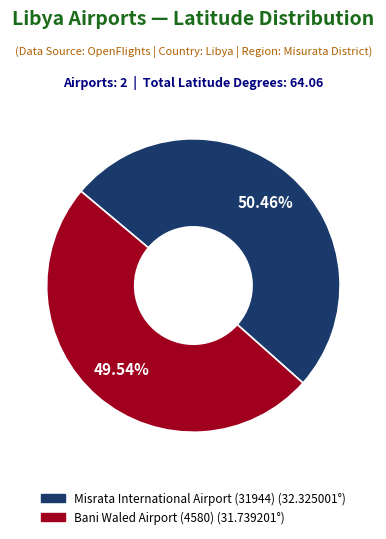

To the nearest percent, what portion does Bani Waled Airport (4580) represent?

50%